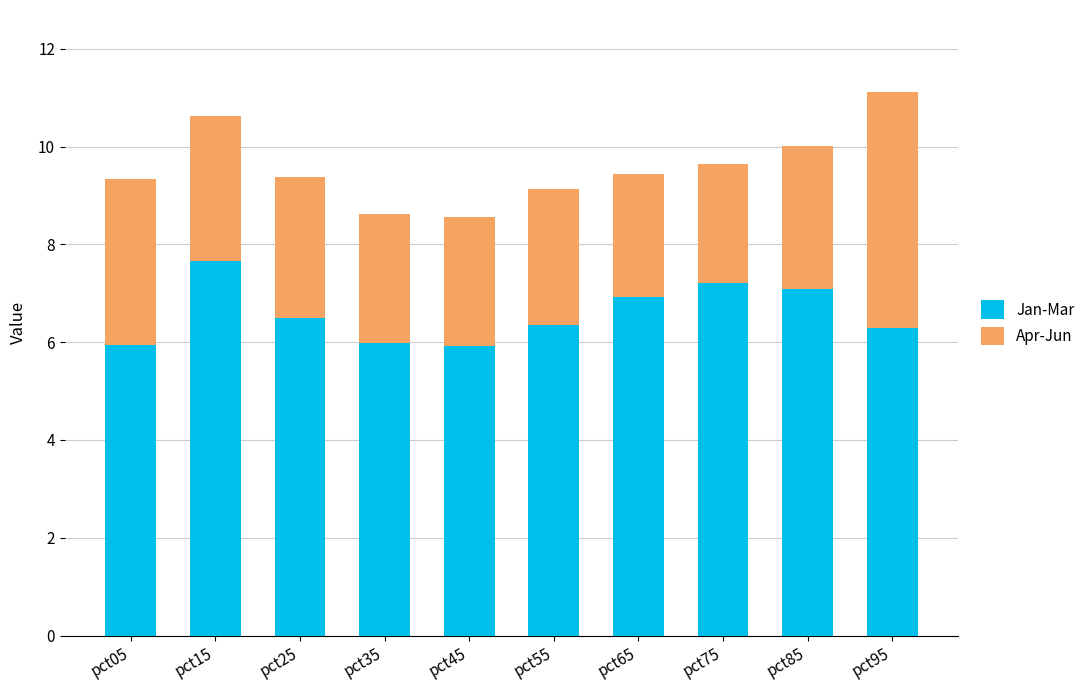

Count the number of categories in the chart.

10